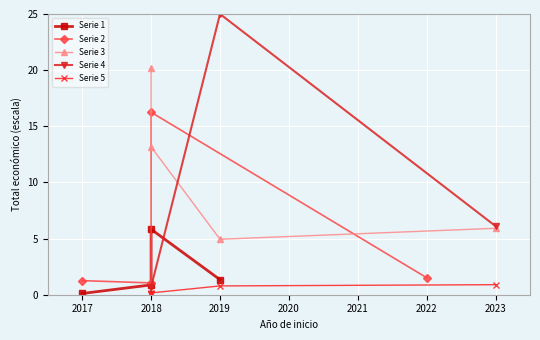

What is the total value across all series at 2018?

52.8